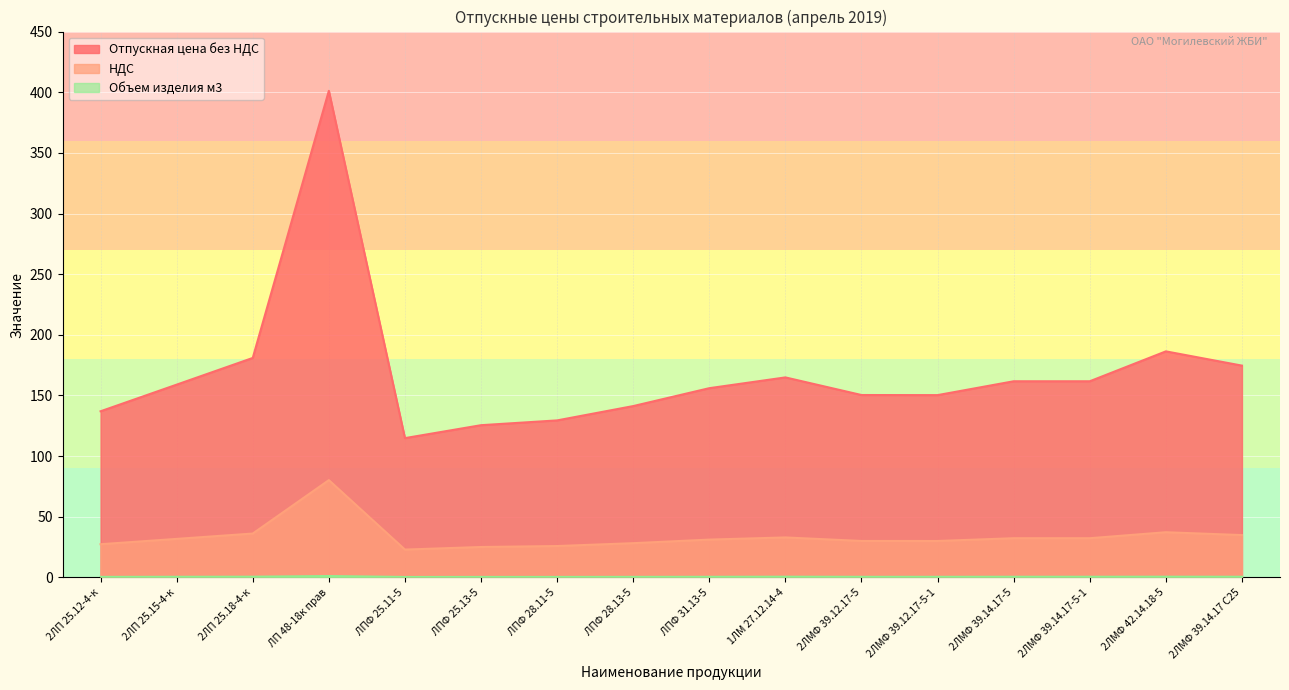

True or false: Объем изделия м3 and НДС intersect in this chart.

False